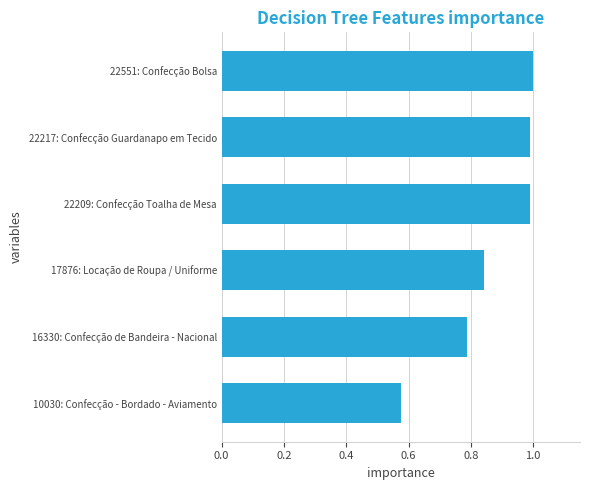

What position from the bottom is 16330: Confecção de Bandeira - Nacional?

2